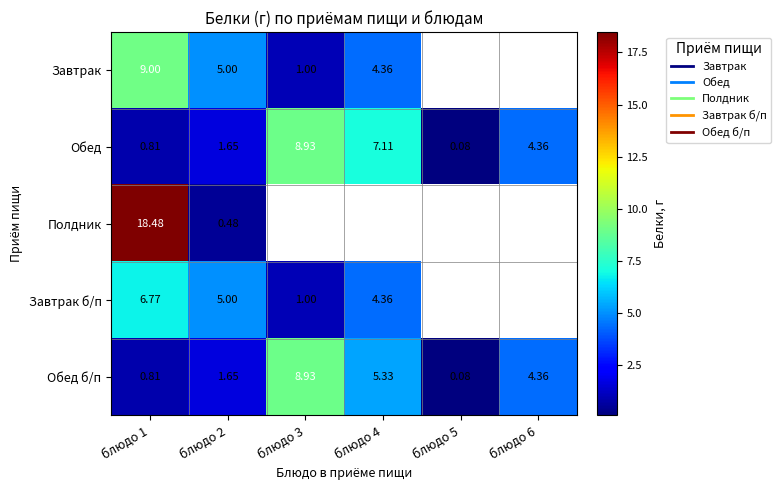

At which label does Завтрак б/п first exceed 6?

блюдо 1